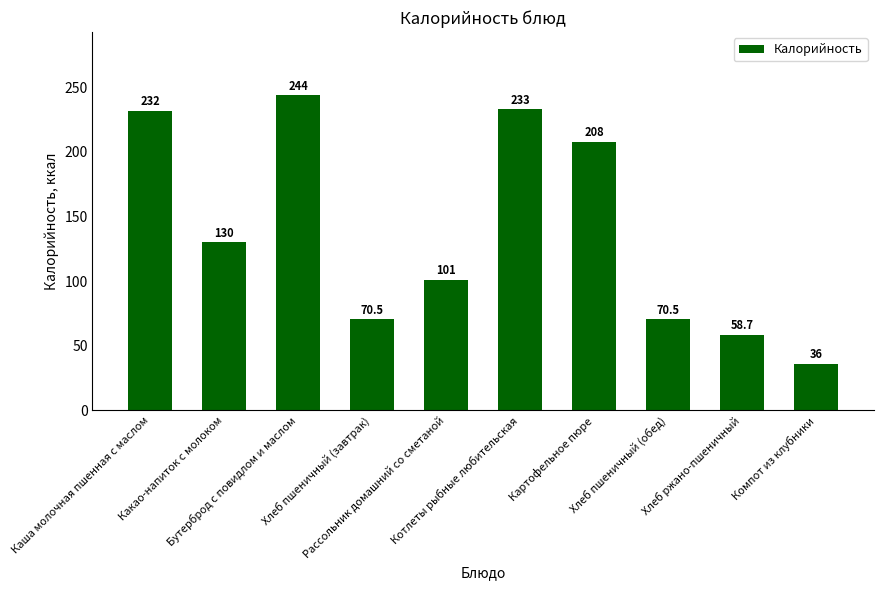

What is the sum of all values?

1383.7